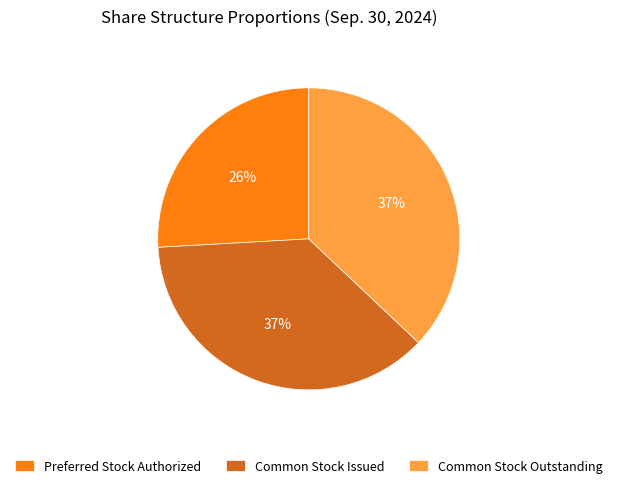

Which category has the smallest portion of the pie?

Preferred Stock Authorized